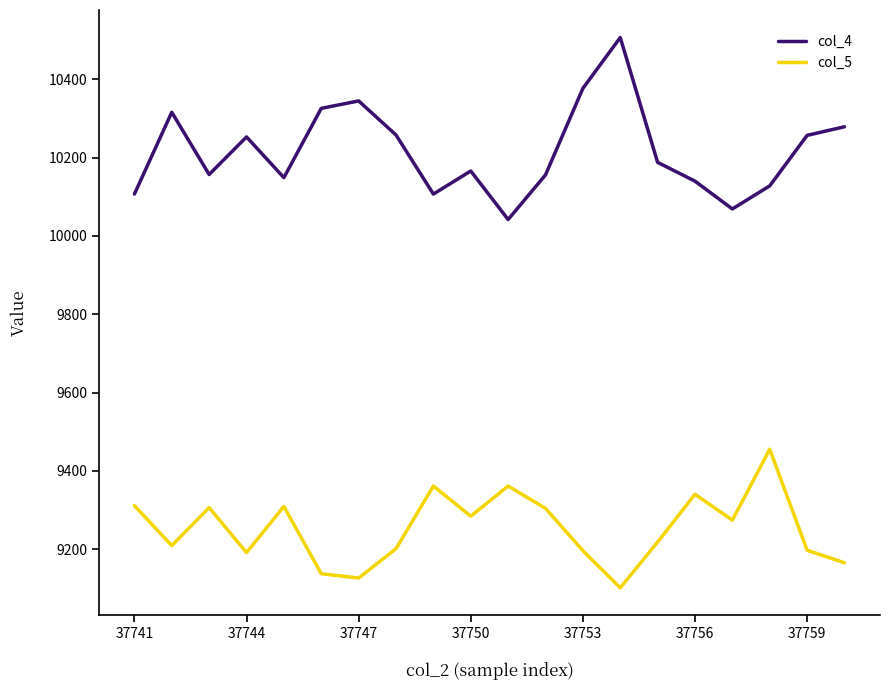

True or false: col_4 and col_5 cross at least once.

False